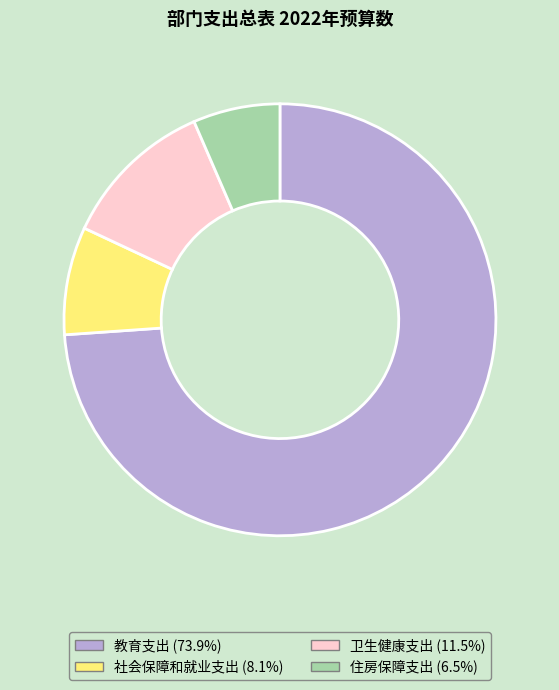

Which slice is the largest?

教育支出